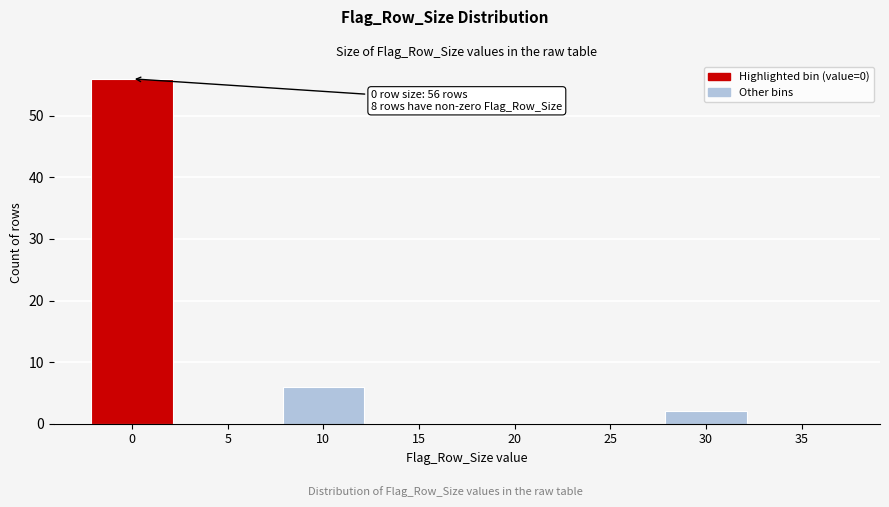

Reading left to right, what are all the values shown in this chart?

0=56	5=0	10=6	15=0	20=0	25=0	30=2	35=0